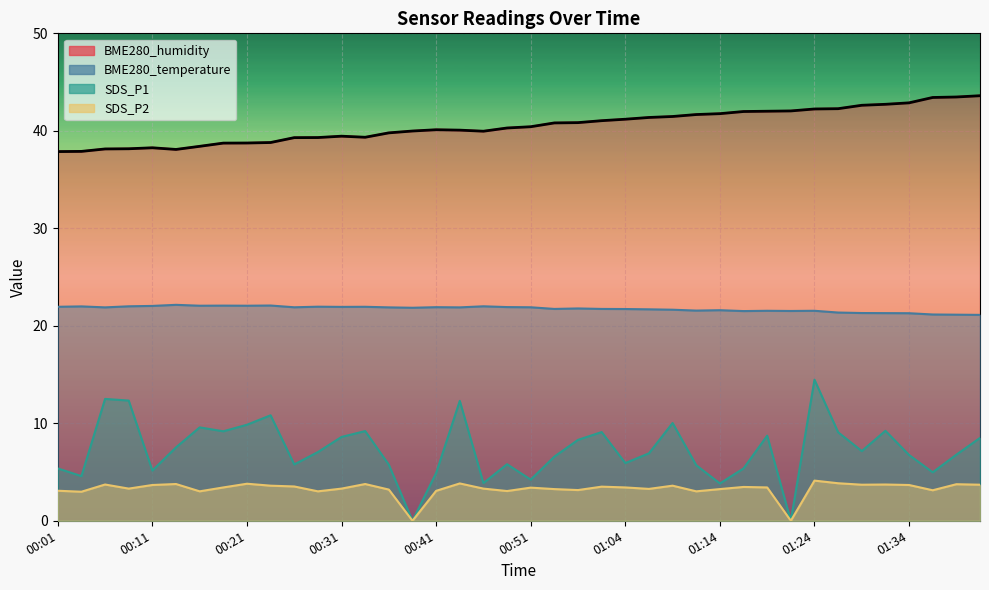

At which category is the sum across all series the highest?

01:24